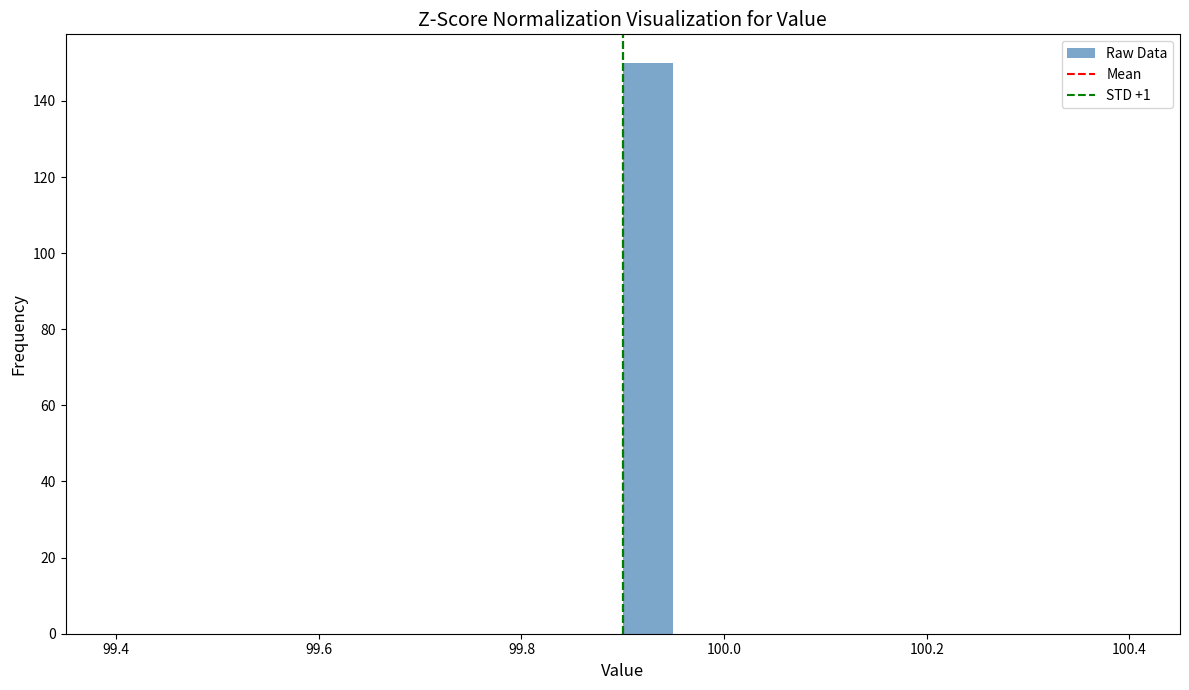

Read against the x-axis, roughly where is the centre of the tallest bar?

99.92